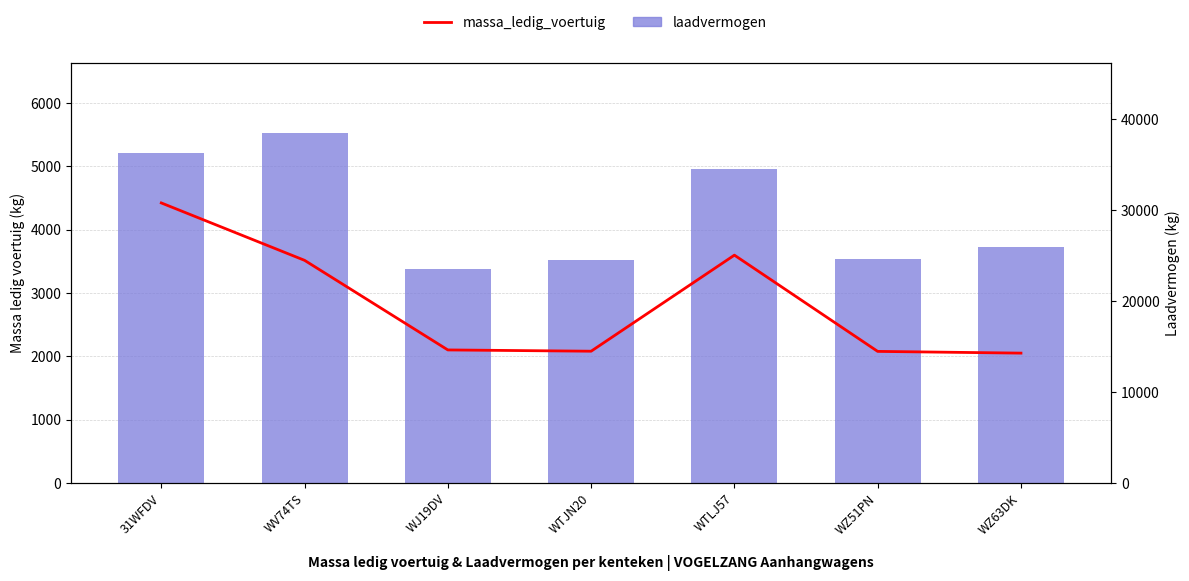

What is the difference between the second highest and minimum values in the laadvermogen series?

10770